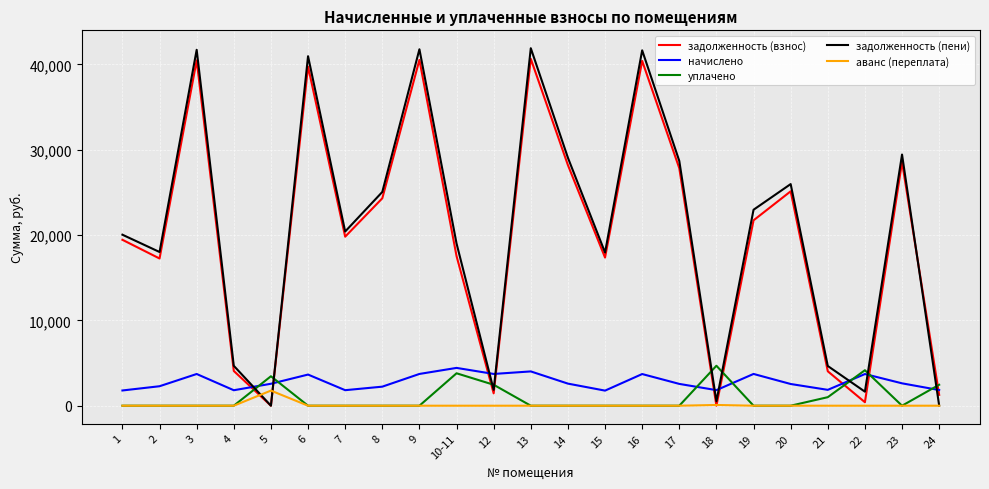

True or false: начислено and задолженность (взнос) intersect in this chart.

True